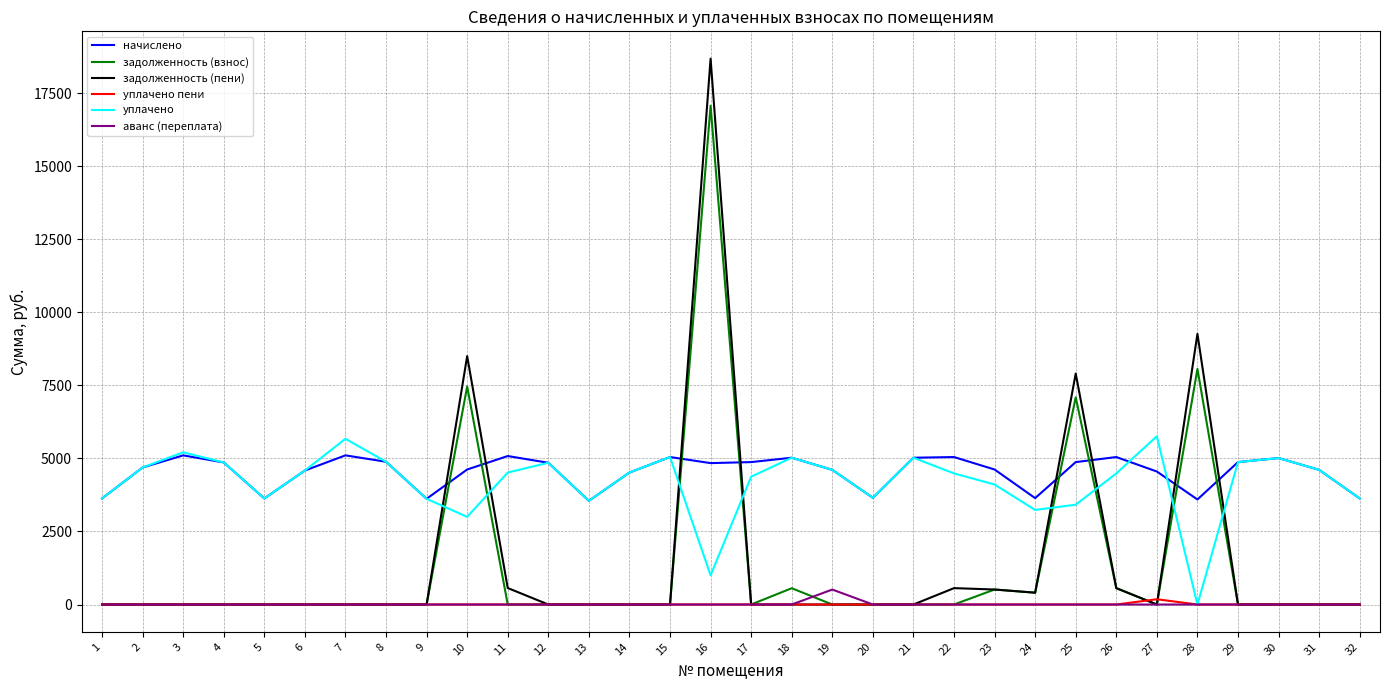

The value of уплачено at 20 is 3651.8. True or false?

True